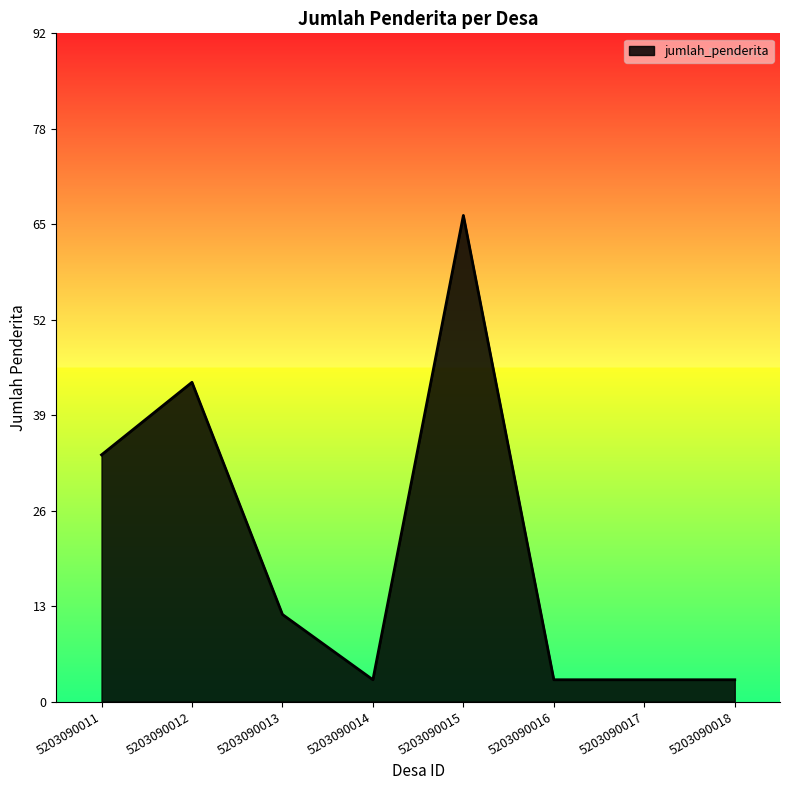

Reading left to right, transcribe all the data shown in this chart.

34	44	12	3	67	3	3	3